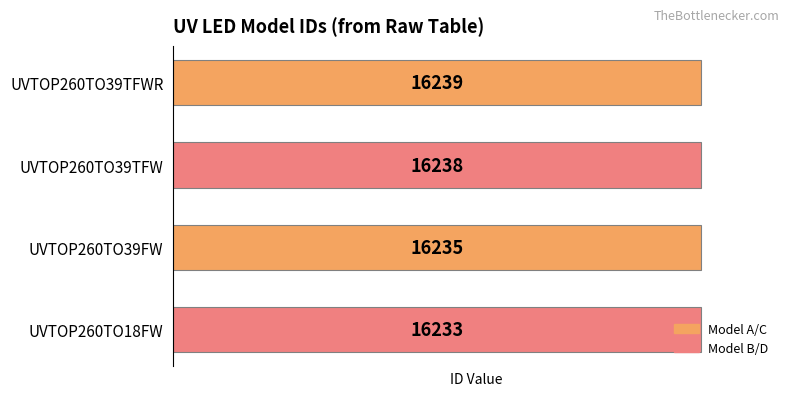

What is the sum of all values?

64945